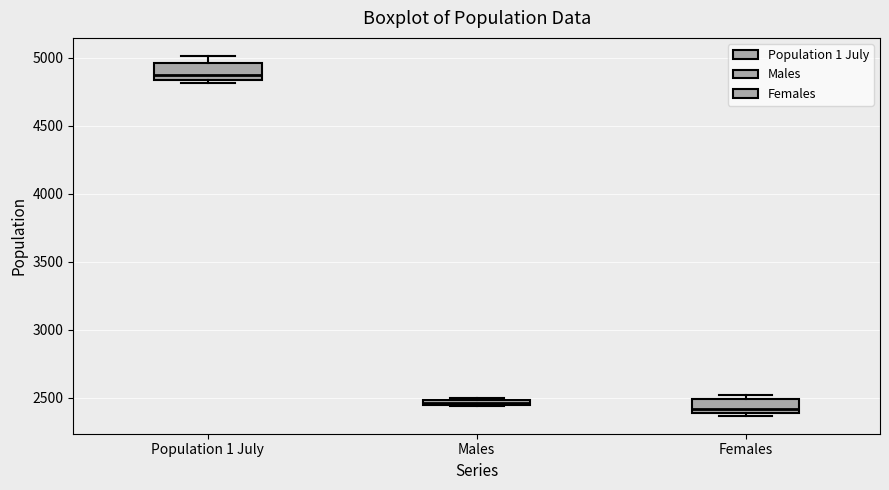

Which box's median line is the highest?

Population 1 July